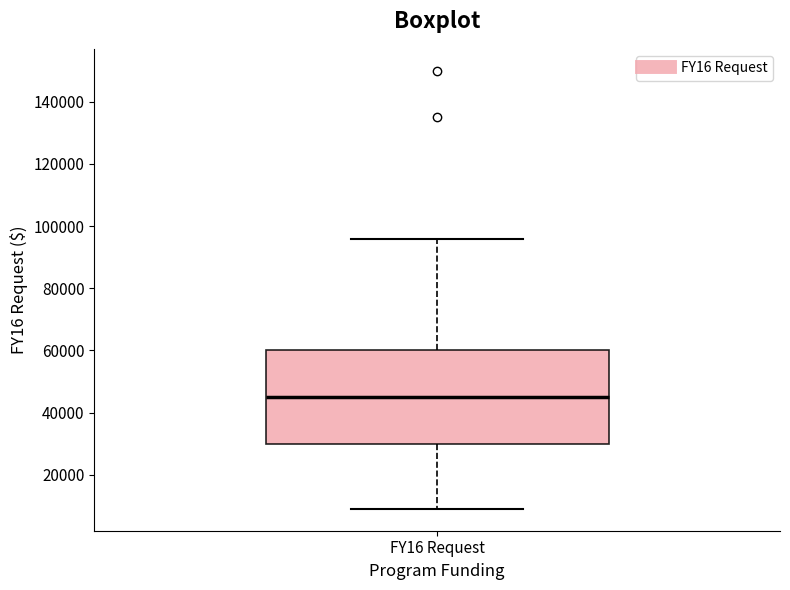

Transcribe this box plot: give where the median line is, the range the box spans, and where the two whiskers end, as read against the y-axis. The values are not printed on the chart, so give them approximately, as read against the axis.

median 46000, box 30000 to 60000, whiskers 10000 to 96000